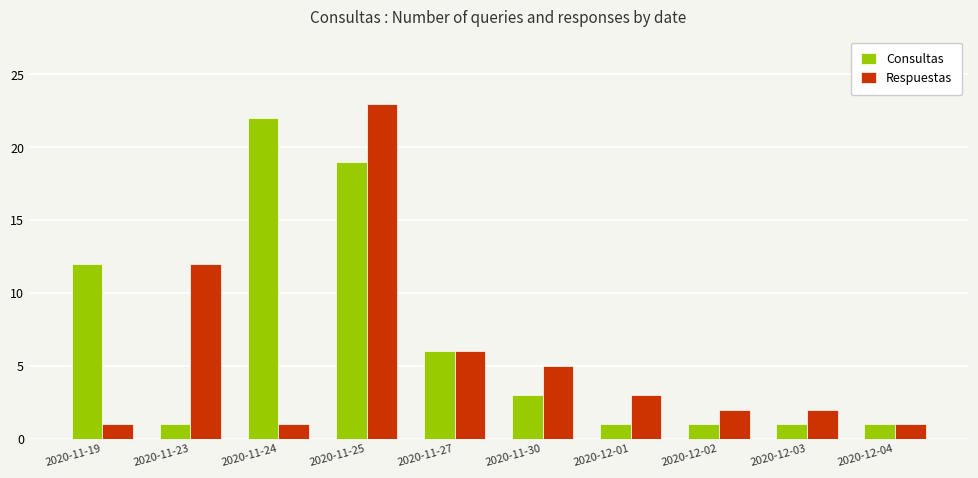

Reading left to right, what are all the values shown in this chart?

Consultas: 2020-11-19=12	2020-11-23=1	2020-11-24=22	2020-11-25=19	2020-11-27=6	2020-11-30=3	2020-12-01=1	2020-12-02=1	2020-12-03=1	2020-12-04=1
Respuestas: 2020-11-19=1	2020-11-23=12	2020-11-24=1	2020-11-25=23	2020-11-27=6	2020-11-30=5	2020-12-01=3	2020-12-02=2	2020-12-03=2	2020-12-04=1